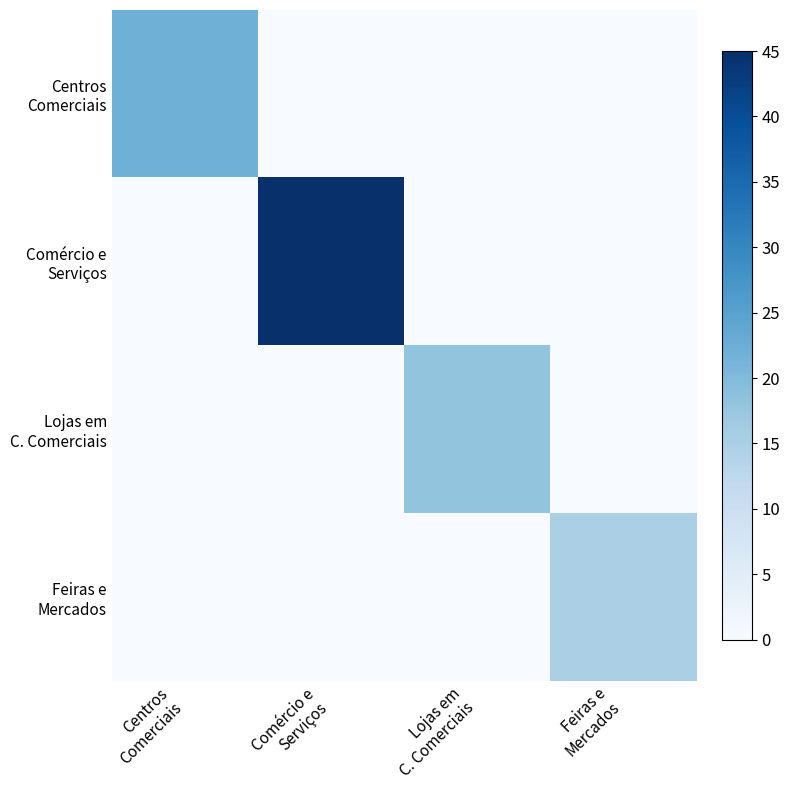

Rank the series by their maximum value, from lowest to highest.

Feiras e Mercados, Lojas em C. Comerciais, Centros Comerciais, Comércio e Serviços